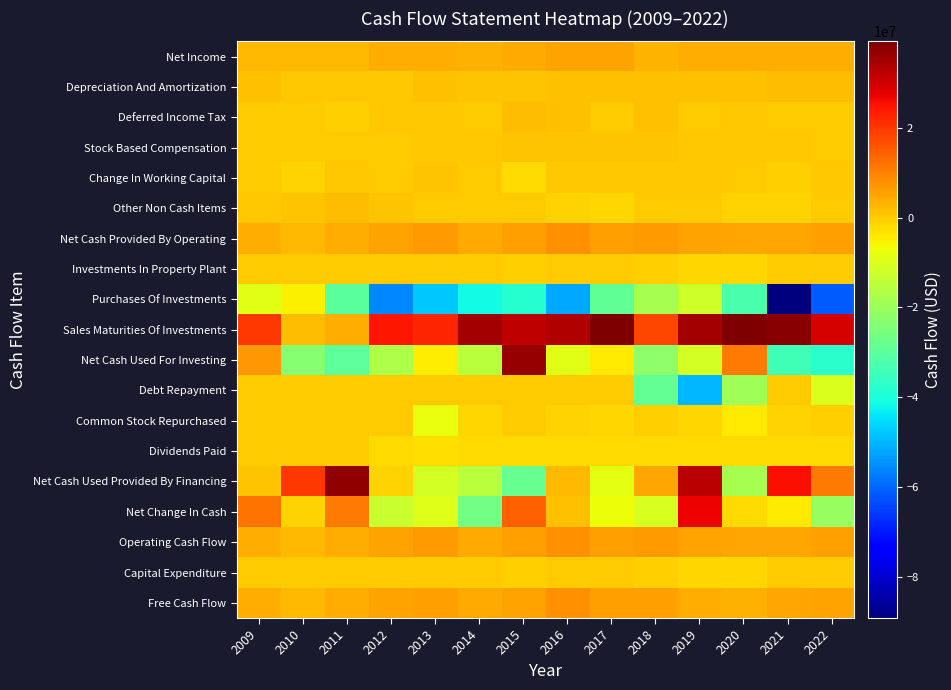

How many series are shown in this chart?

19